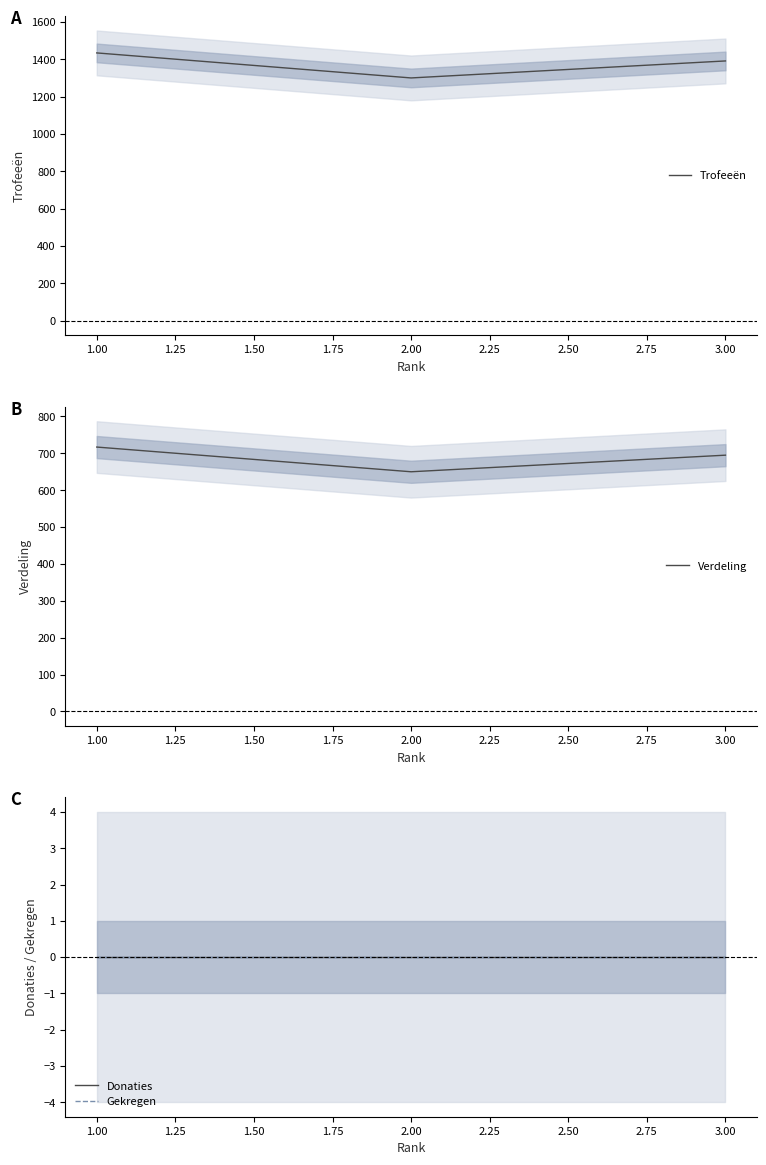

Does the chart have visible grid lines?

No